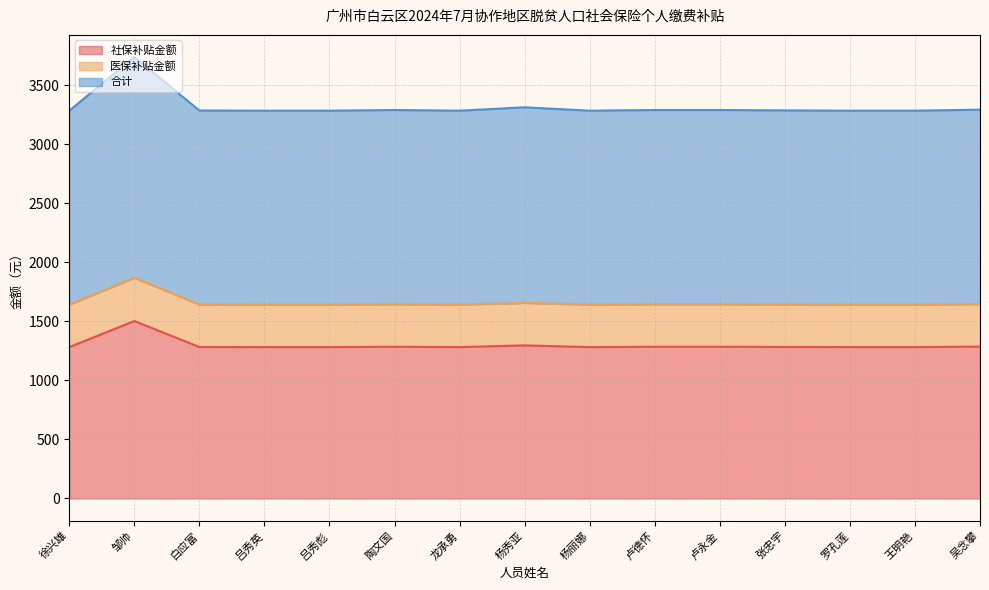

How many interior local peaks does the 医保补贴金额 series have?

3